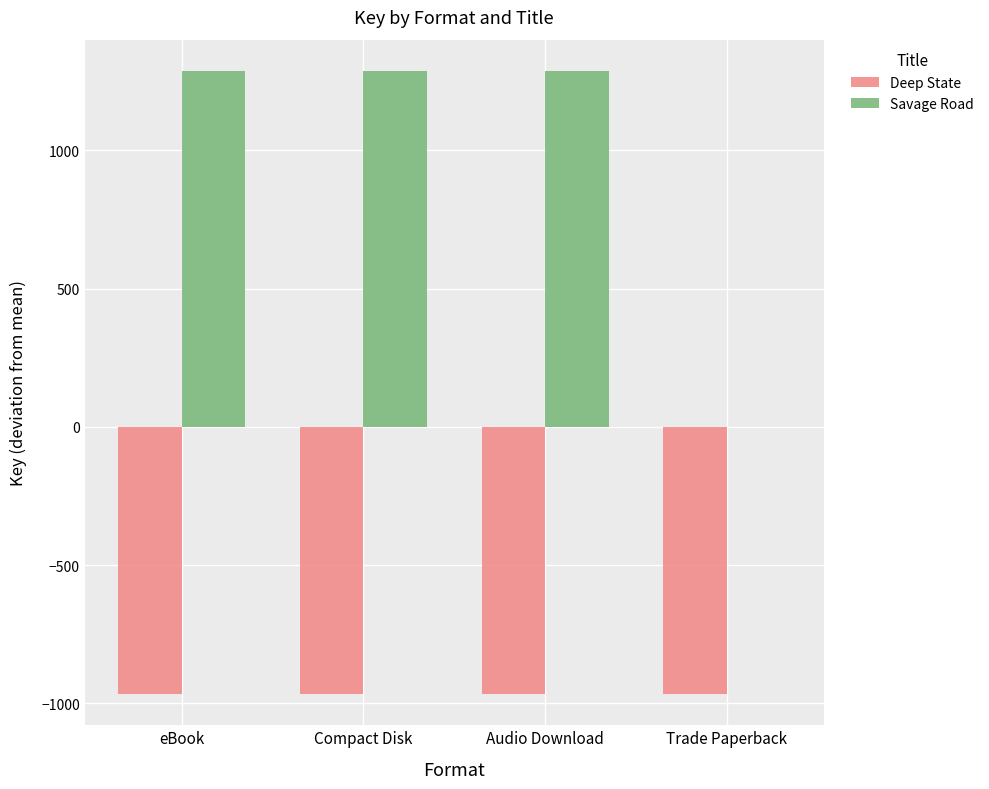

Which series has the largest total across all categories?

Savage Road